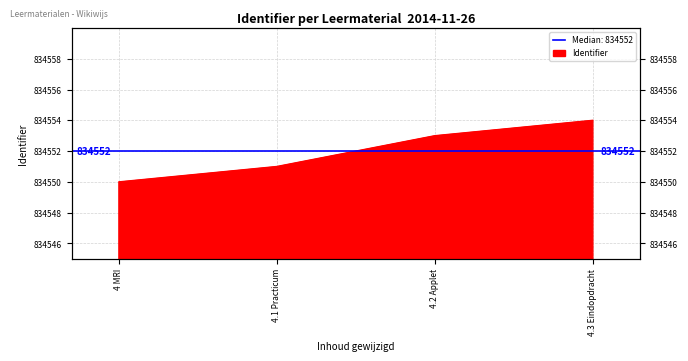

How many lines are shown in the chart?

1